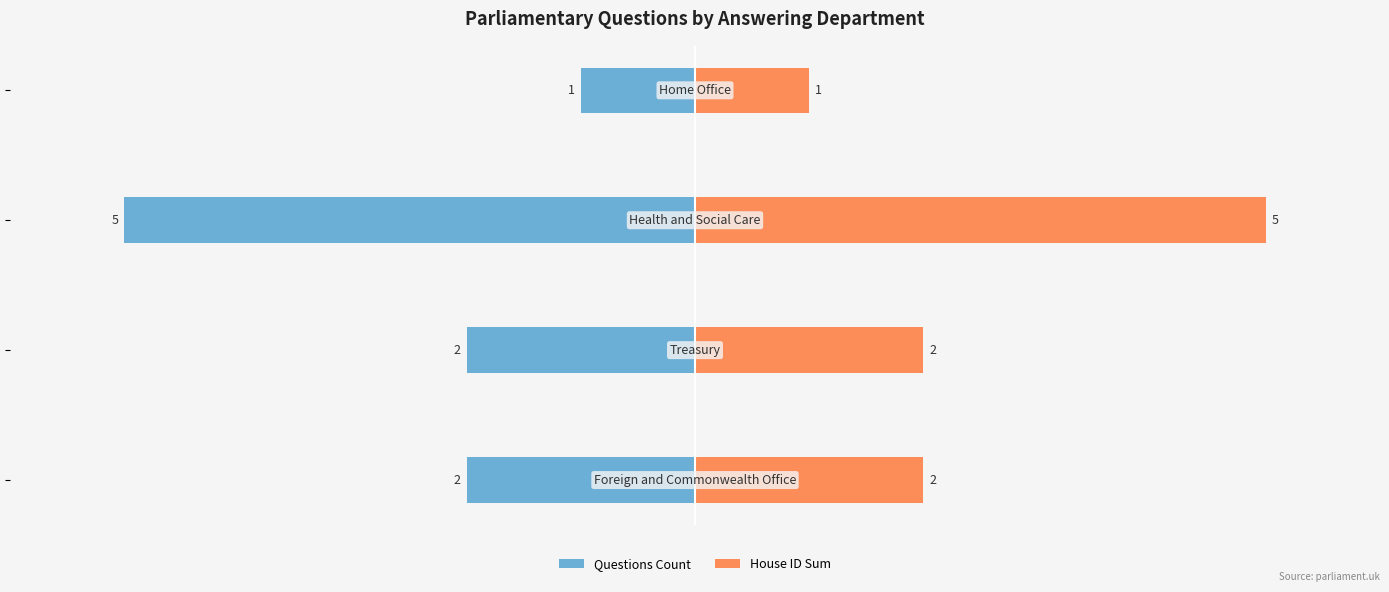

At 3, list the series in order from smallest to largest.

Questions Count, House ID Sum